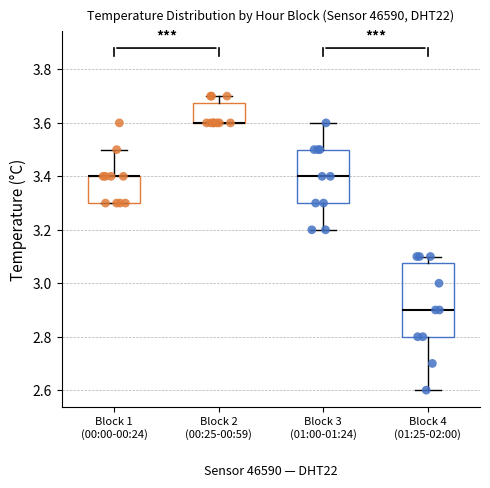

Reading left to right, transcribe this box plot: for each box, give where its median line is, the range the box spans, and where its two whiskers end, as read against the y-axis. The values are not printed on the chart, so give them approximately, as read against the axis.

Block 1 (00:00-00:24): median 3.40 (drawn on the box's upper edge), box 3.30 to 3.40, whiskers 3.30 to 3.50
Block 2 (00:25-00:59): median 3.60 (drawn on the box's lower edge), box 3.60 to 3.68, whiskers 3.60 to 3.70
Block 3 (01:00-01:24): median 3.40, box 3.30 to 3.50, whiskers 3.20 to 3.60
Block 4 (01:25-02:00): median 2.90, box 2.80 to 3.08, whiskers 2.60 to 3.10